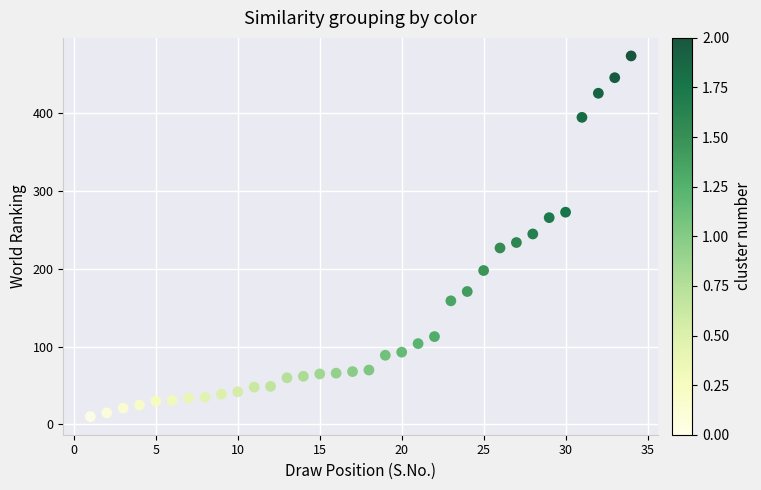

What is the range of Y values (max minus min)?

464